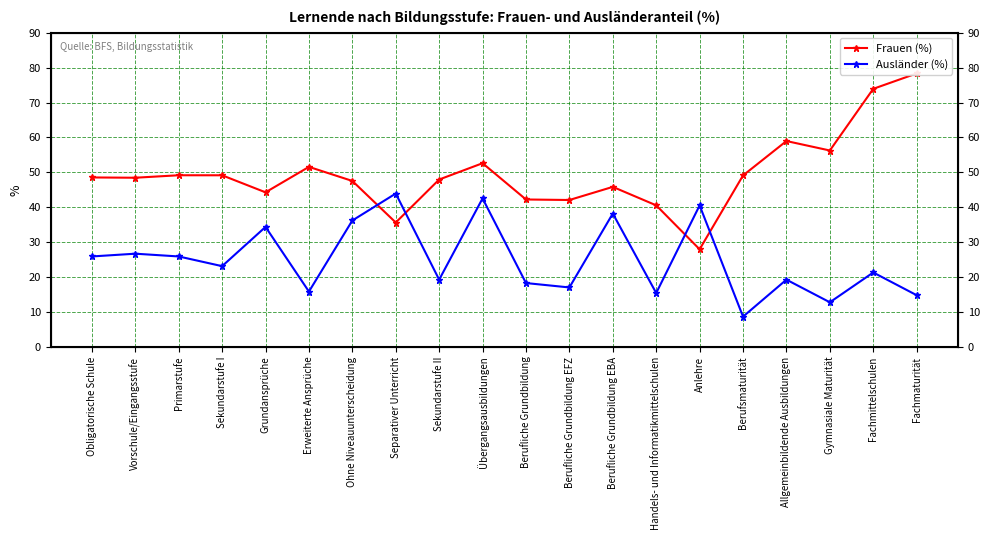

How many data points does each series have?

20